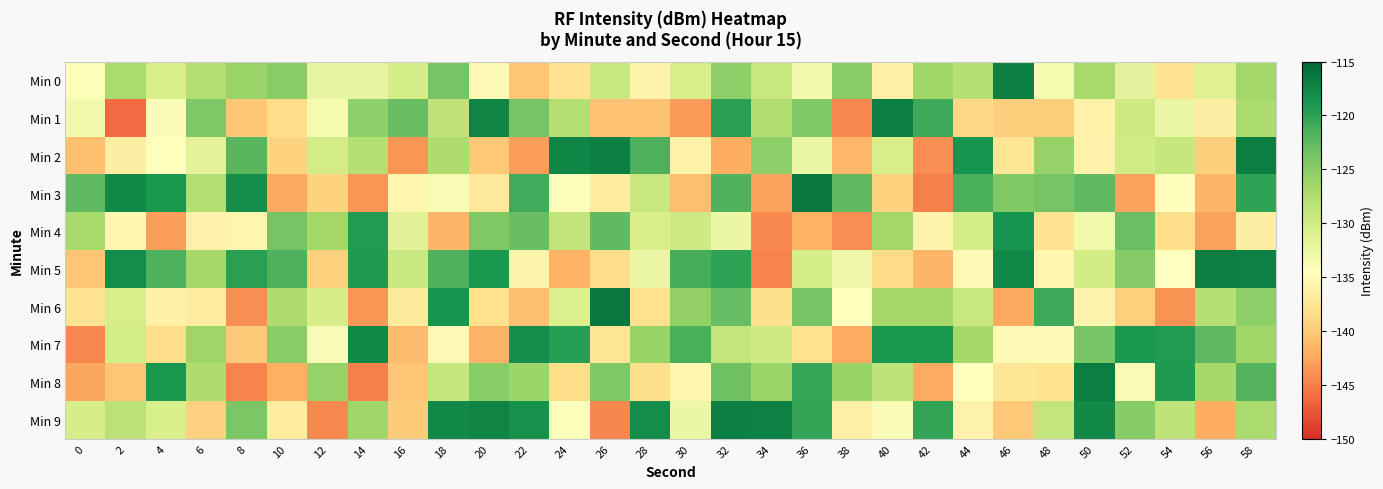

Rank the series by their maximum value, from highest to lowest.

Min 3, Min 6, Min 8, Min 5, Min 1, Min 2, Min 0, Min 9, Min 7, Min 4